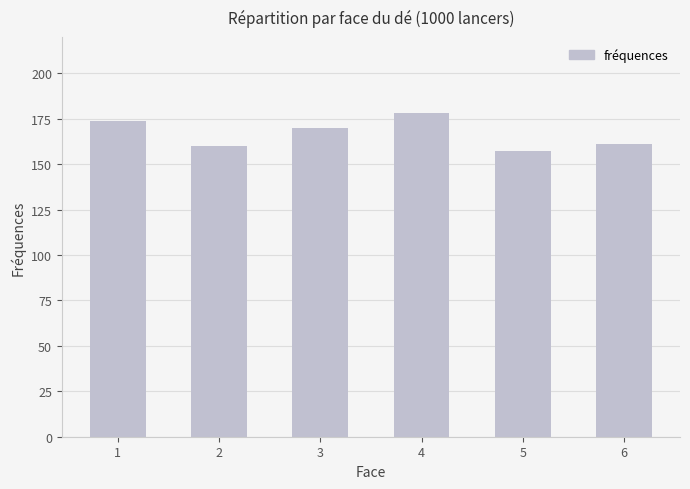

What is the sum of the values at 2 and 4?

338